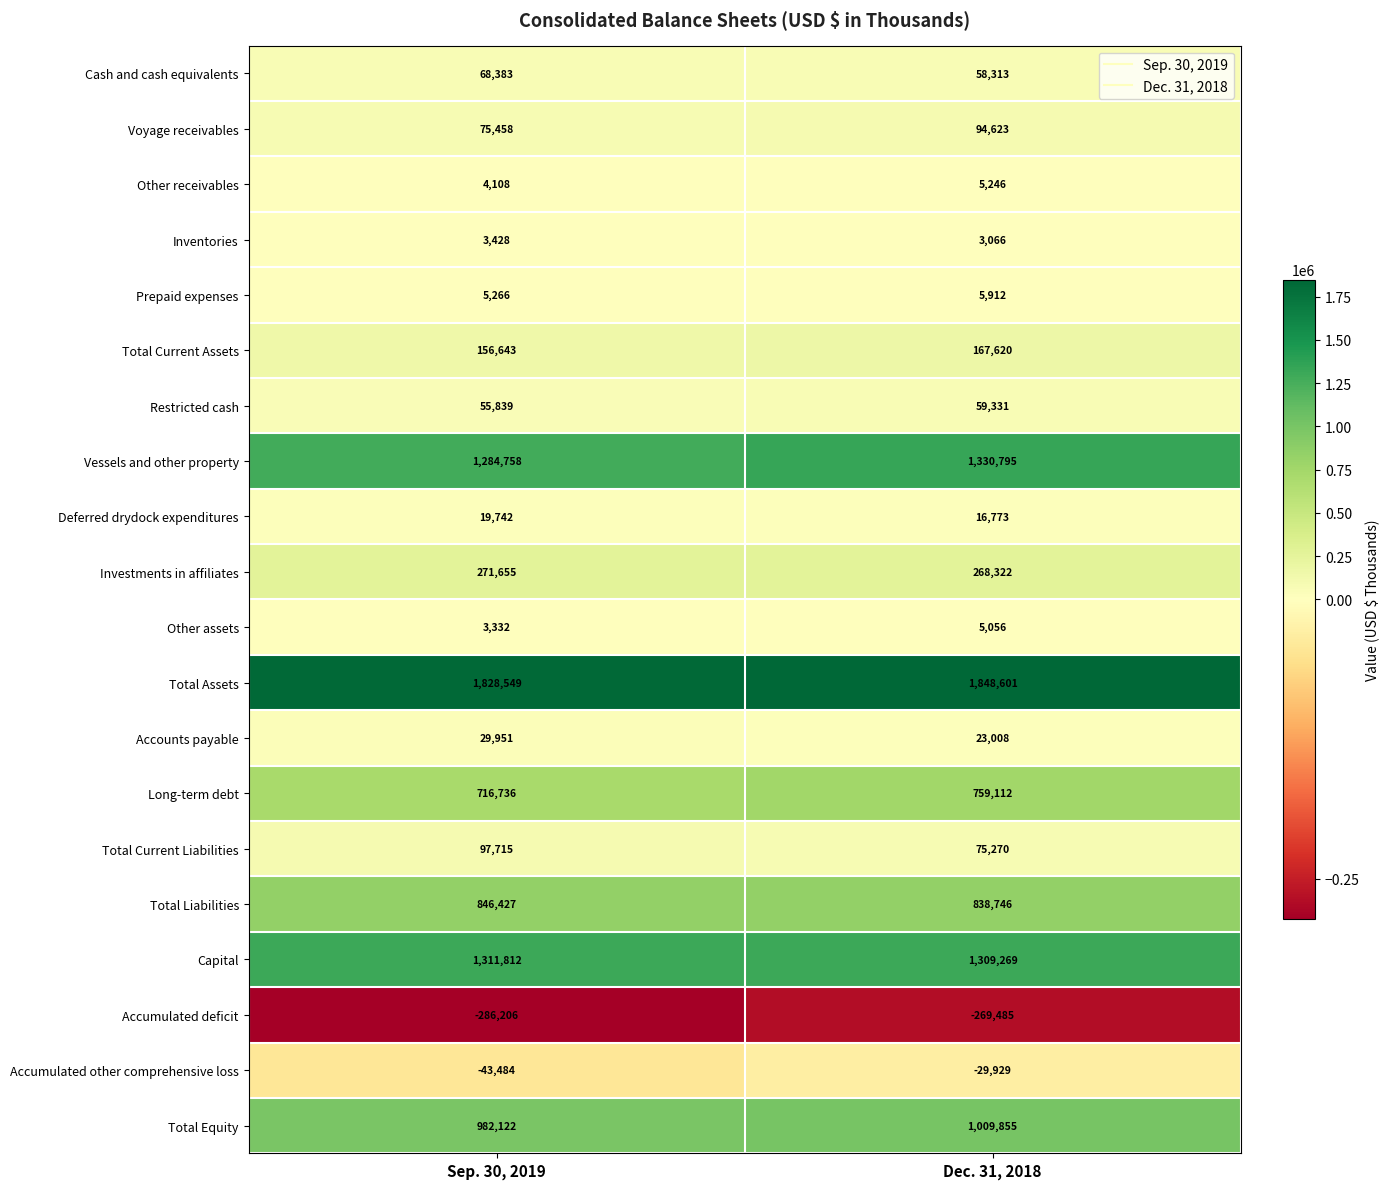

Rank the series at Sep. 30, 2019 from highest to lowest value.

Total Assets, Capital, Vessels and other property, Total Equity, Total Liabilities, Long-term debt, Investments in affiliates, Total Current Assets, Total Current Liabilities, Voyage receivables, Cash and cash equivalents, Restricted cash, Accounts payable, Deferred drydock expenditures, Prepaid expenses, Other receivables, Inventories, Other assets, Accumulated other comprehensive loss, Accumulated deficit